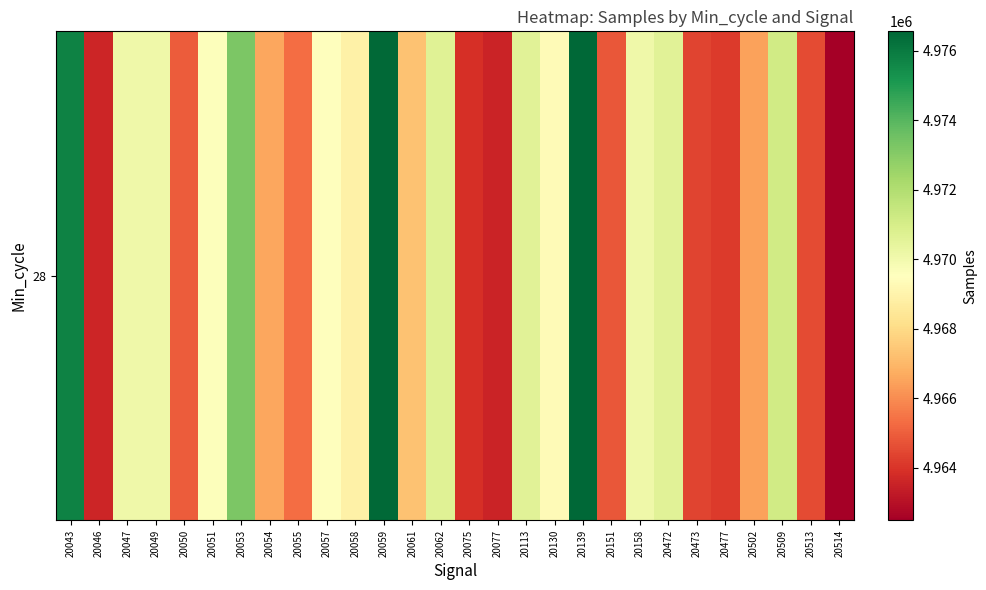

Between 20158 and 20075, which is larger?

20158